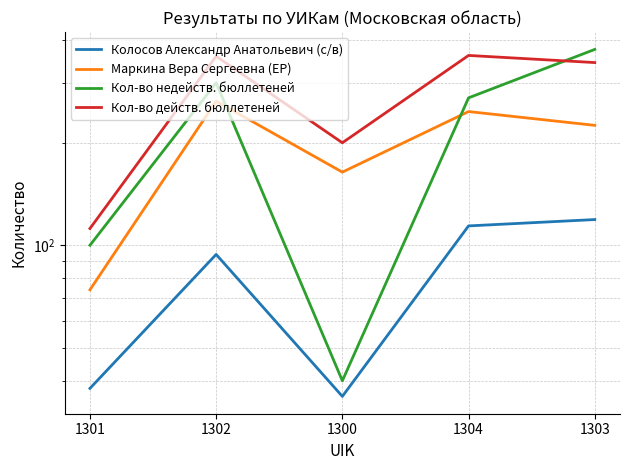

The Кол-во действ. бюллетеней series shows 507 at 1302. True or false?

False